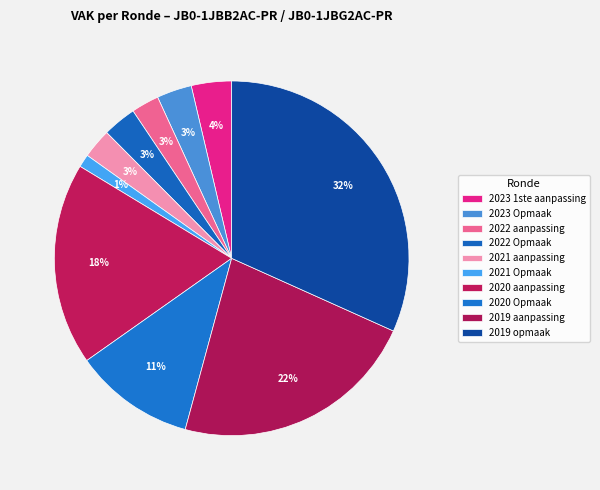

Is there a majority slice in this chart?

No